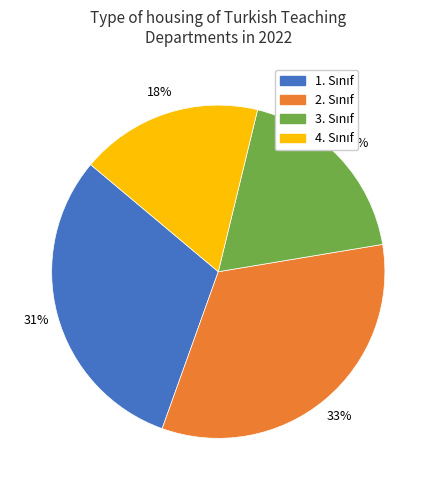

How many slices are in this pie chart?

4